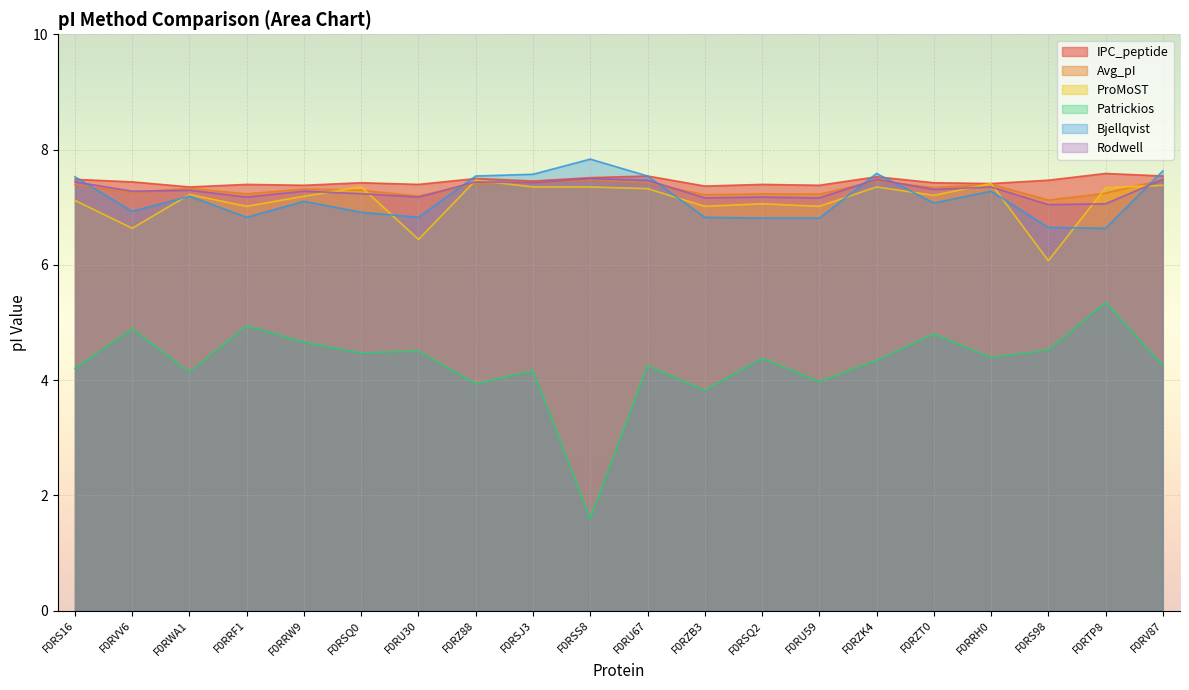

At which label does Rodwell reach its peak?

F0RSS8